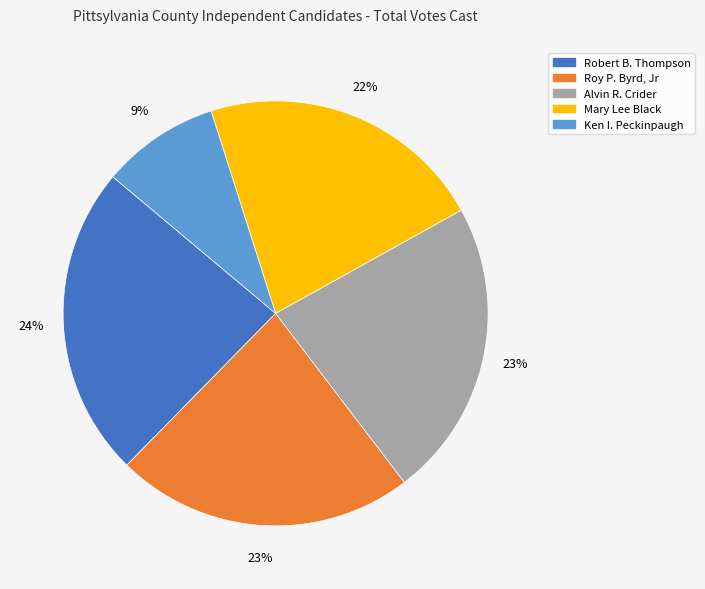

To the nearest percent, what portion does Roy P. Byrd, Jr represent?

23%